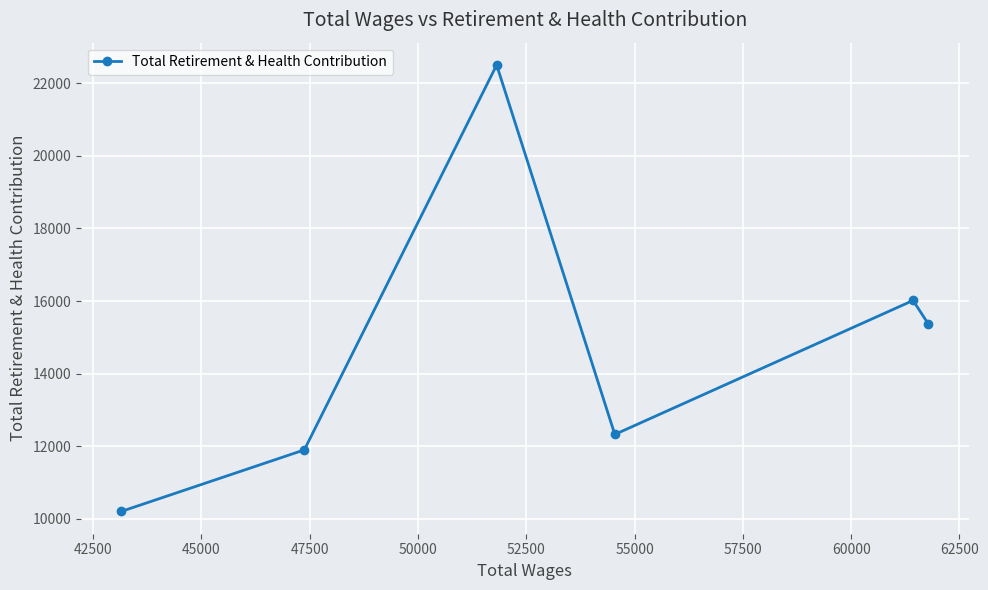

What is the greatest value displayed?

22510